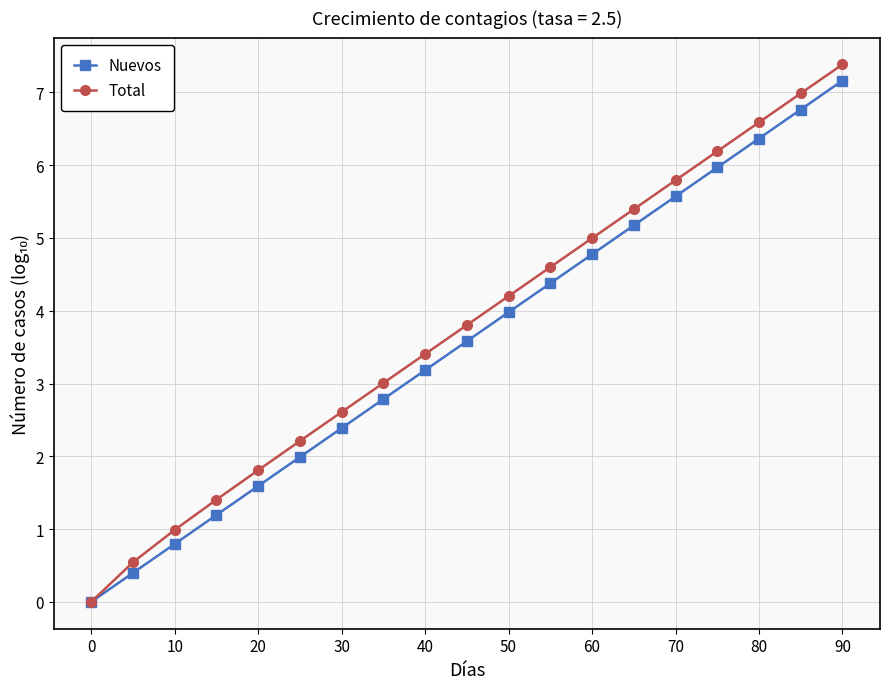

Which series has the widest spread of values?

Total